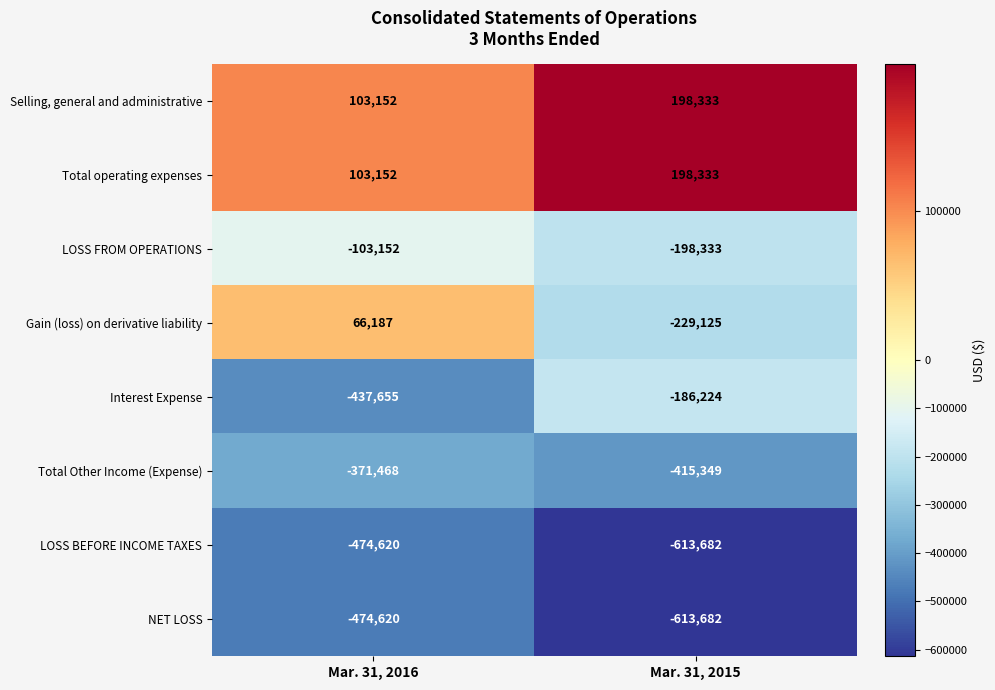

What is the maximum value for Gain (loss) on derivative liability?

66187